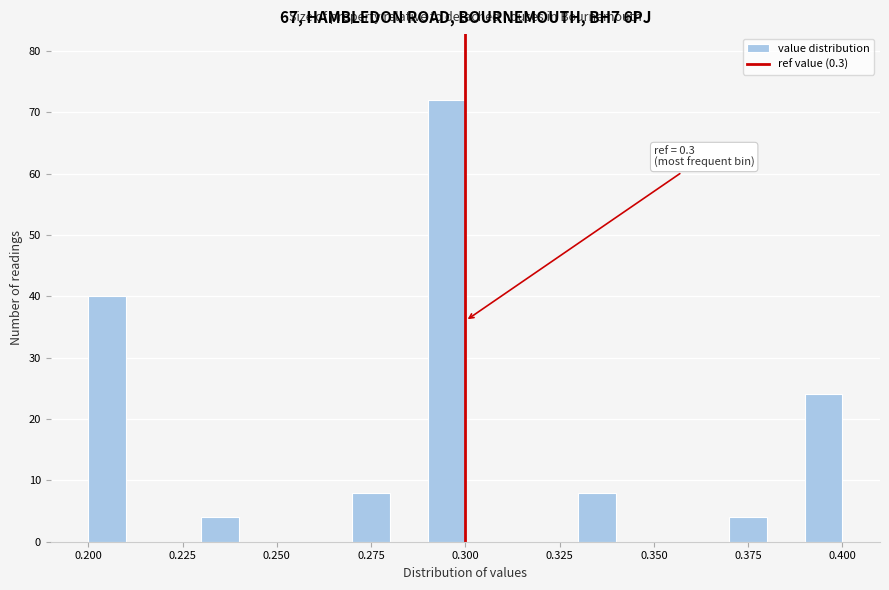

Around what value on the x-axis is the tallest bar? Give the approximate position of its centre, as read against the axis.

0.295